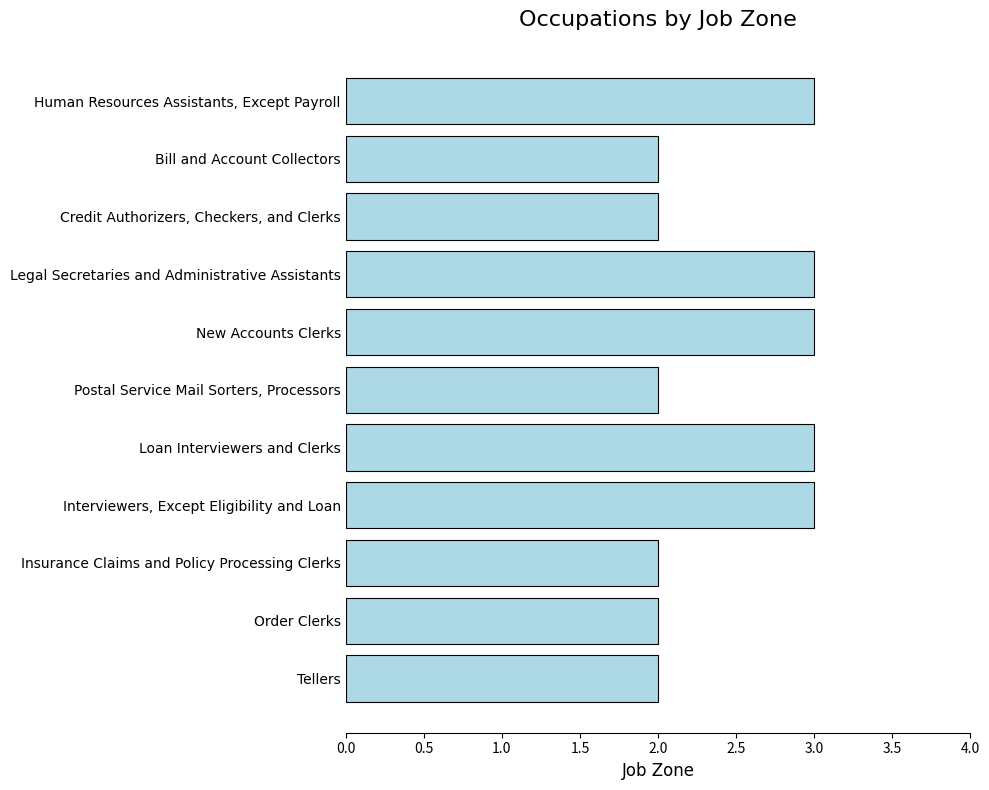

Reading top to bottom, transcribe all the data shown in this chart.

3	2	2	3	3	2	3	3	2	2	2